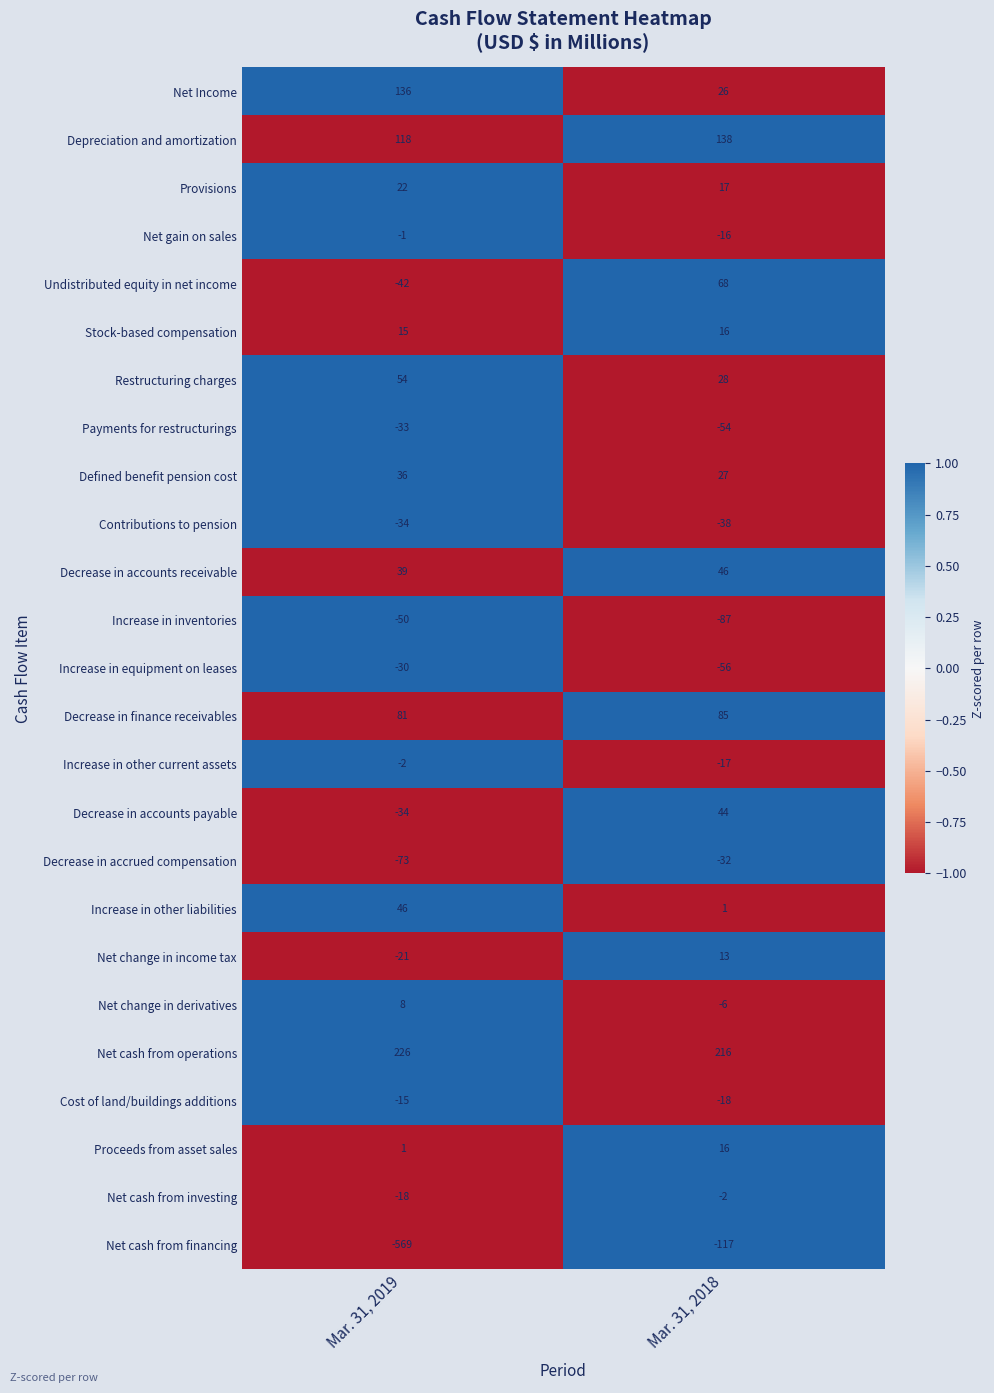

How many categories are shown in the chart?

2